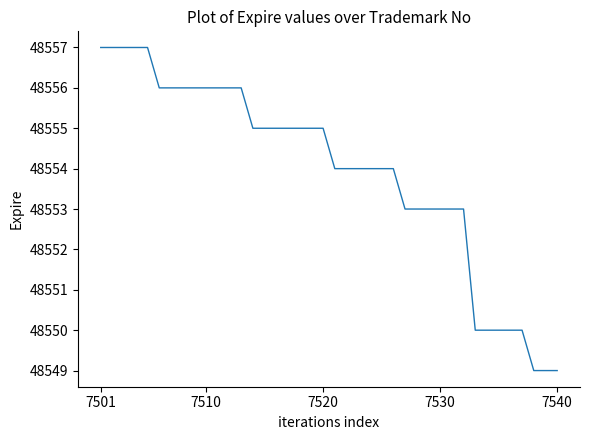

What is the greatest value displayed?

48557